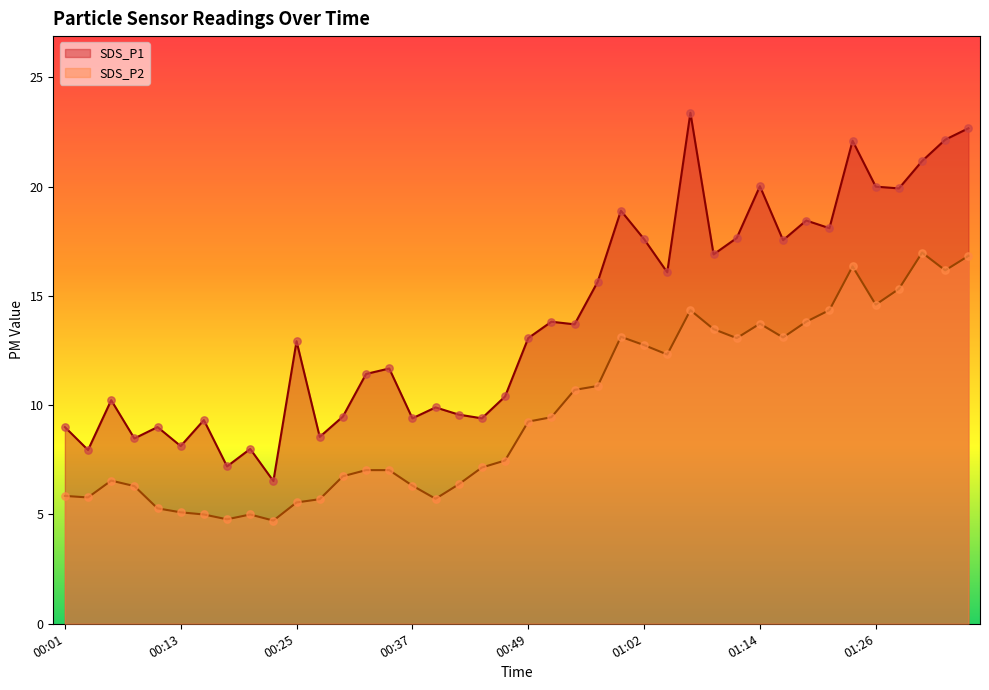

Which series has the widest spread of Y values?

SDS_P1